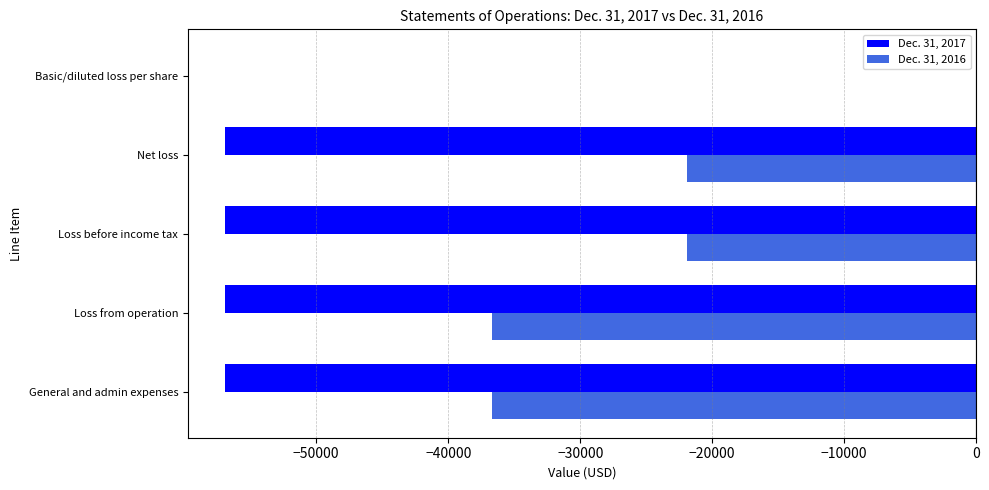

How many data points in Dec. 31, 2016 are above -21888?

1